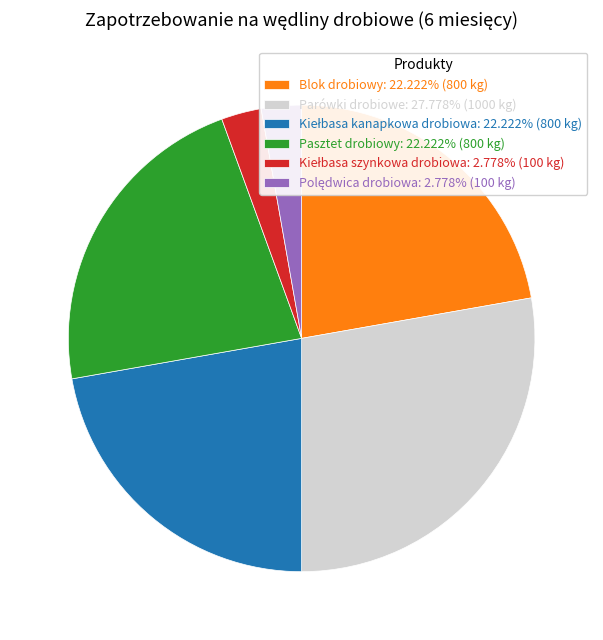

Is there a majority slice in this chart?

No